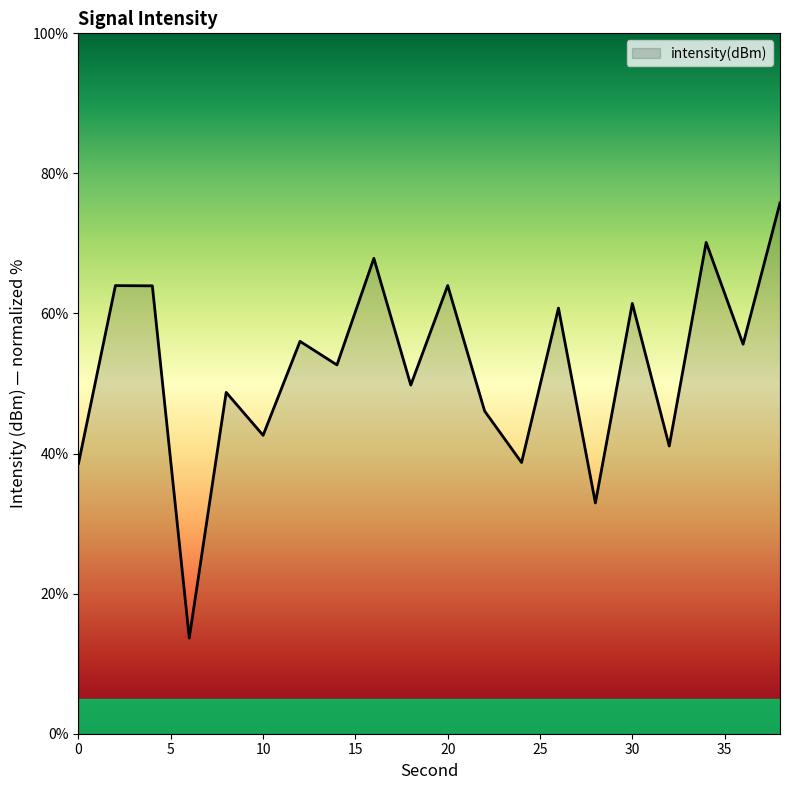

Does the chart have visible grid lines?

No